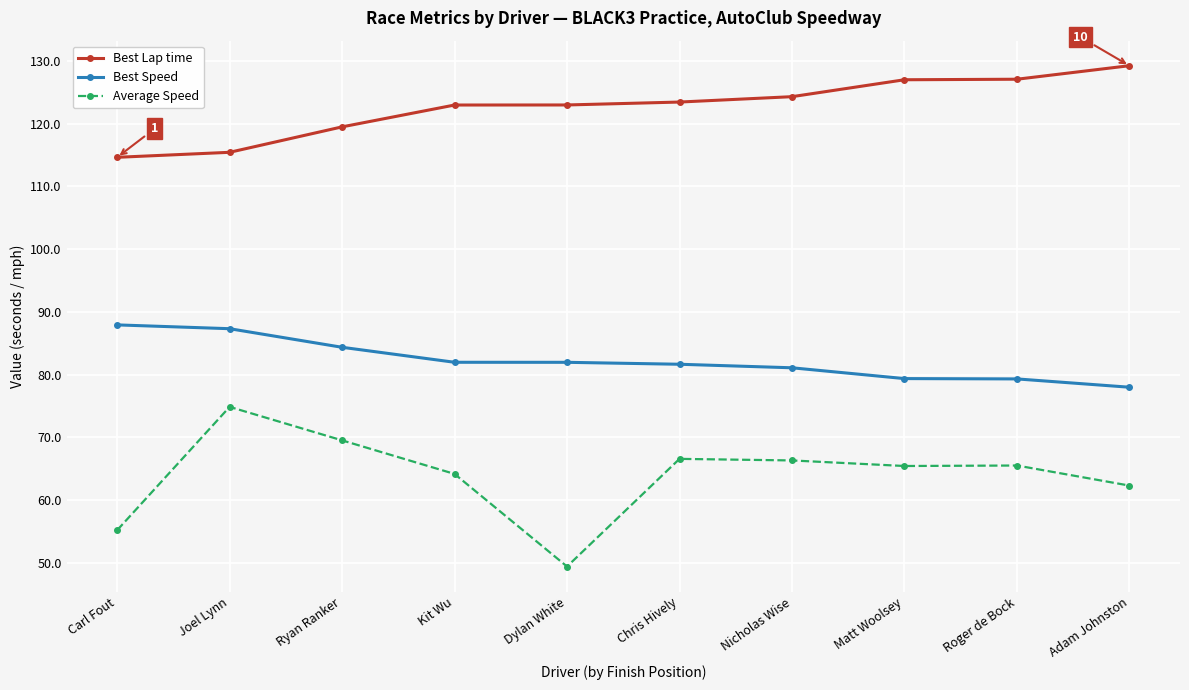

Rank the series by their maximum value, from highest to lowest.

Best Lap time, Best Speed, Average Speed